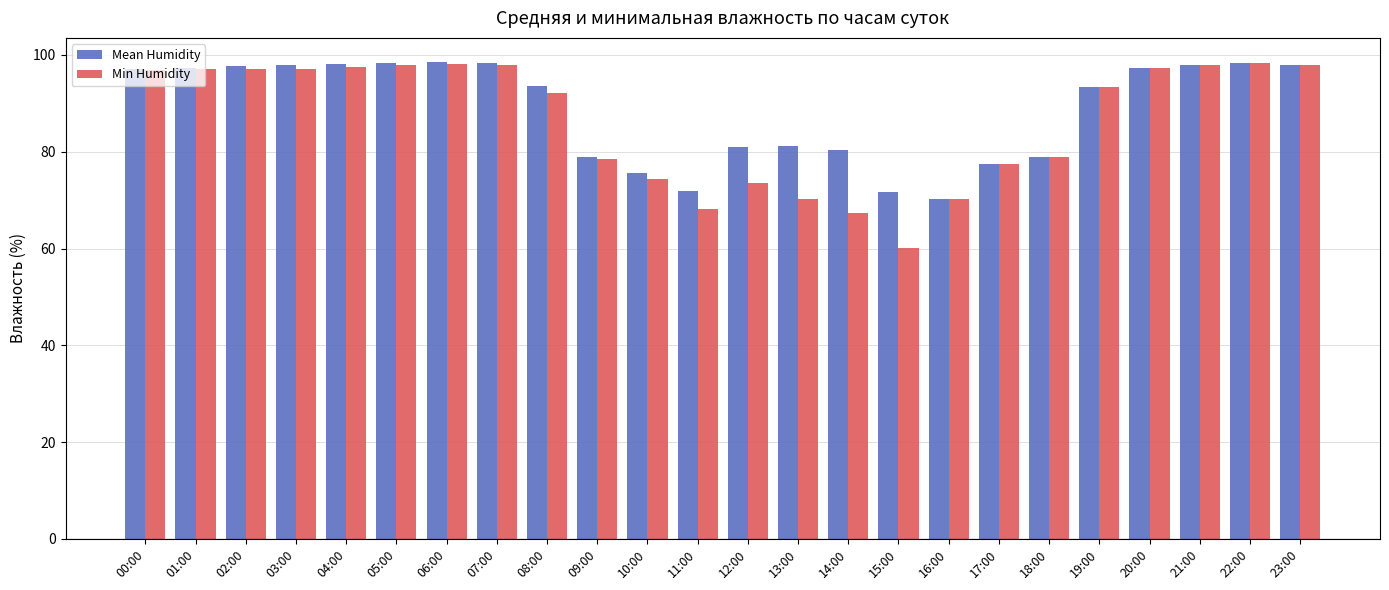

At which category does the chart reach its minimum across all series?

15:00